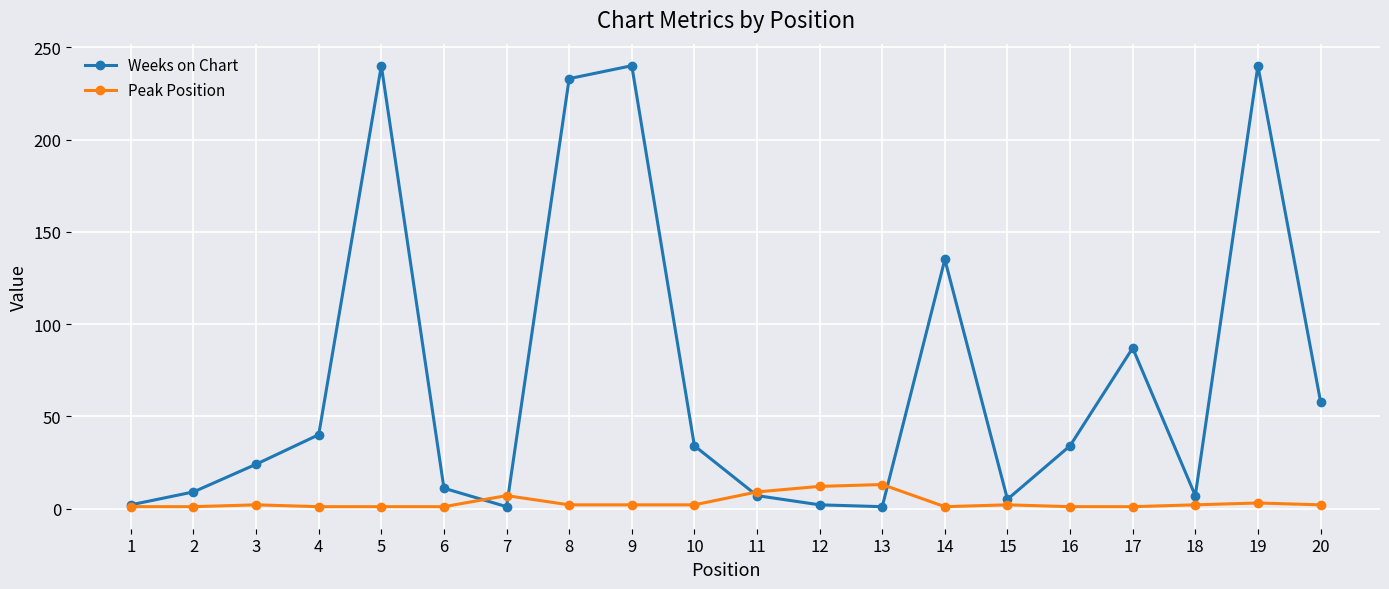

What is the maximum value shown in the chart?

240